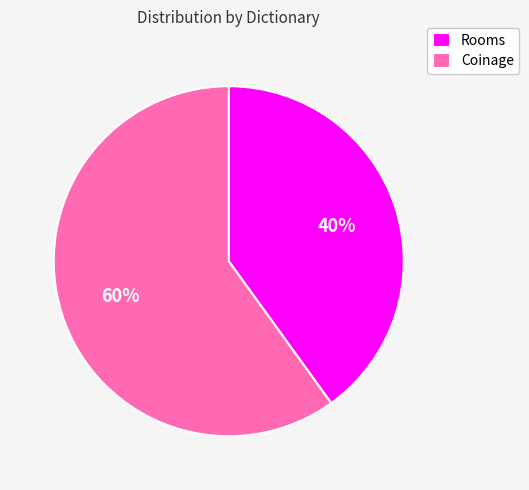

Which category accounts for the majority?

Coinage